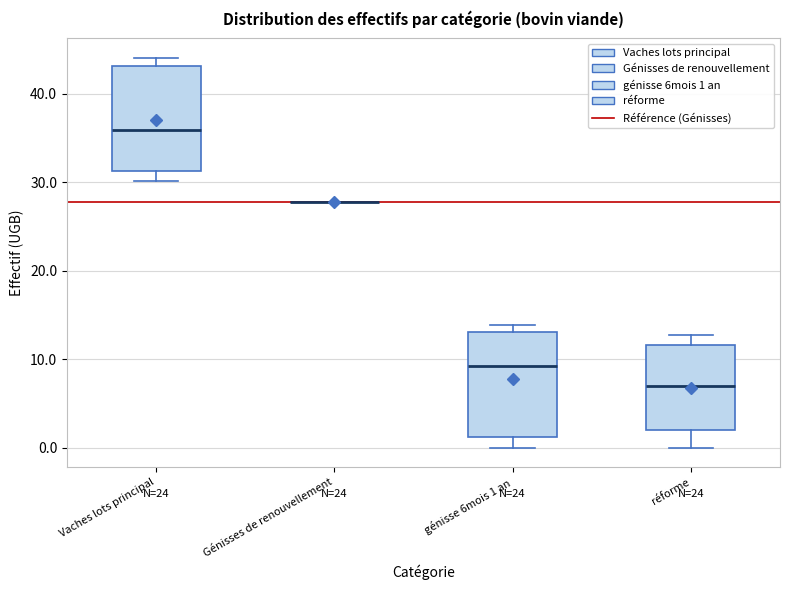

Reading left to right, read every box against the y-axis: the position of its median line, the range the box covers, and the ends of its whiskers. The values are not printed on the chart, so give them approximately, as read against the axis.

Vaches lots principal: median 36, box 31 to 43, whiskers 30 to 44
Génisses de renouvellement: box collapsed to a line at 28, whiskers 28 to 28
génisse 6mois 1 an: median 9, box 1 to 13, whiskers 0 to 14
réforme: median 7, box 2 to 12, whiskers 0 to 13